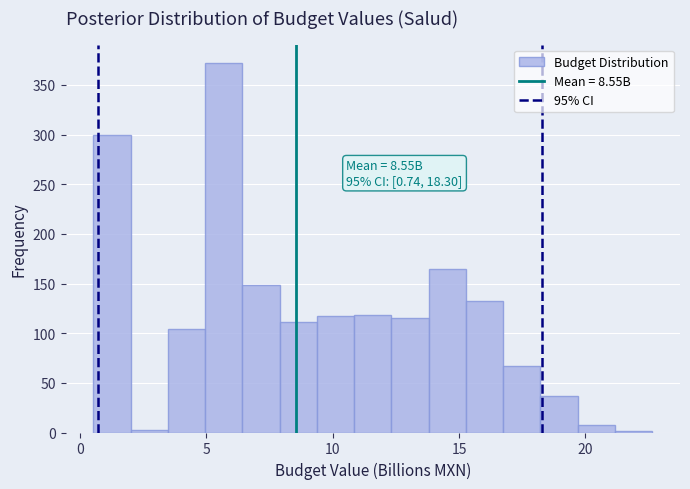

Around what value on the x-axis is the tallest bar? Give the approximate position of its centre, as read against the axis.

5.5